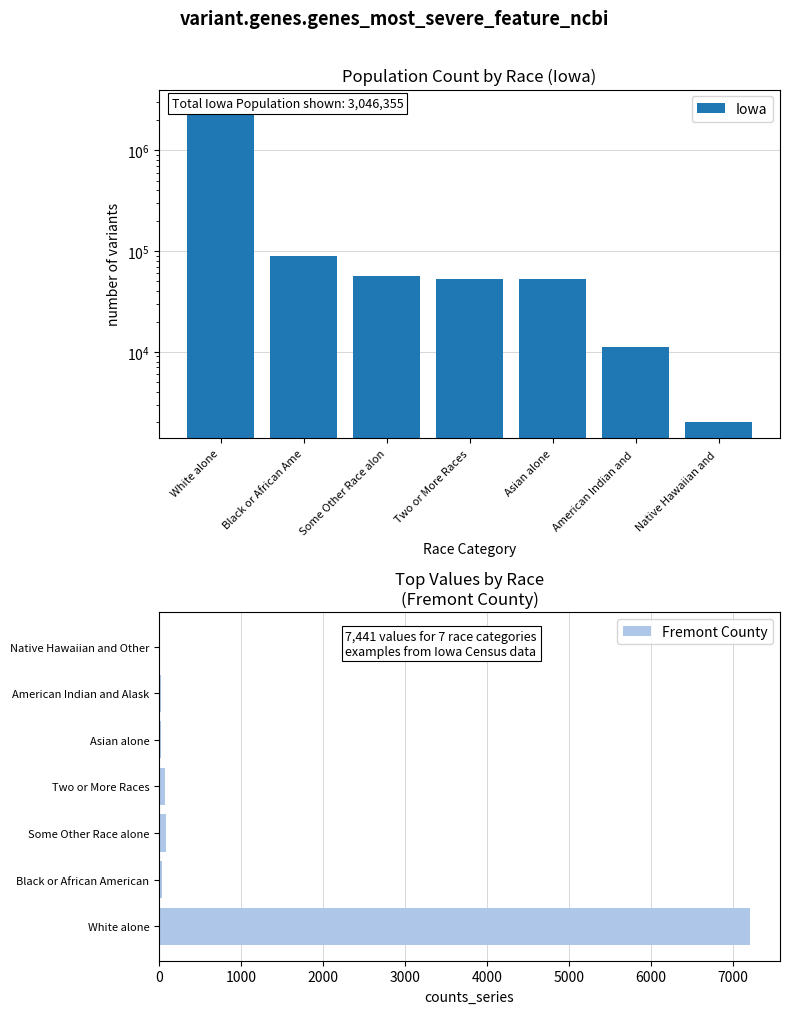

The Fremont County series shows 114 at Two or More Races. True or false?

False